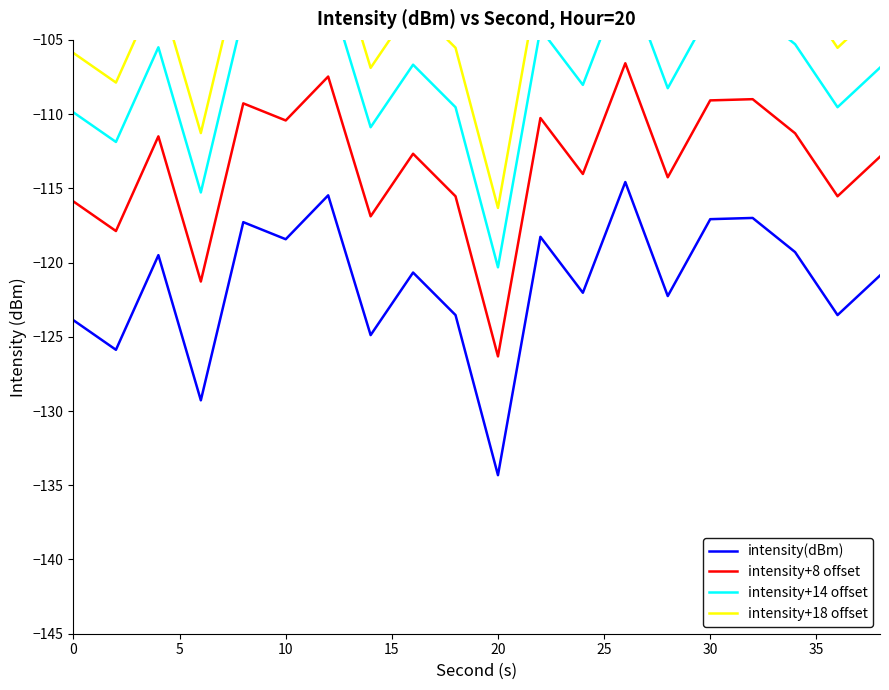

Rank the series by their average value, from lowest to highest.

intensity(dBm), intensity+8 offset, intensity+14 offset, intensity+18 offset